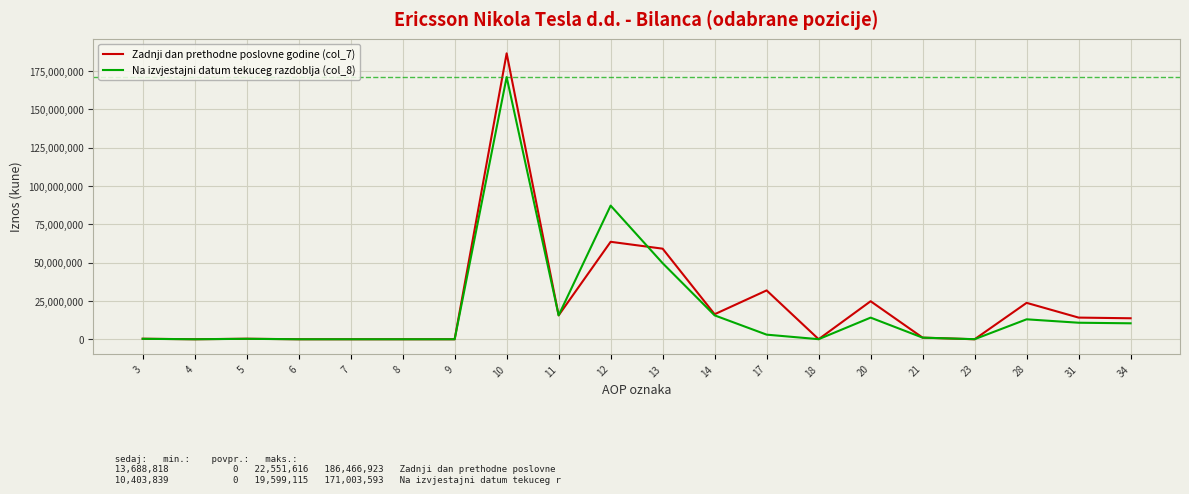

List the series in order of their peak value, lowest first.

Na izvjestajni datum tekuceg razdoblja (col_8), Zadnji dan prethodne poslovne godine (col_7)